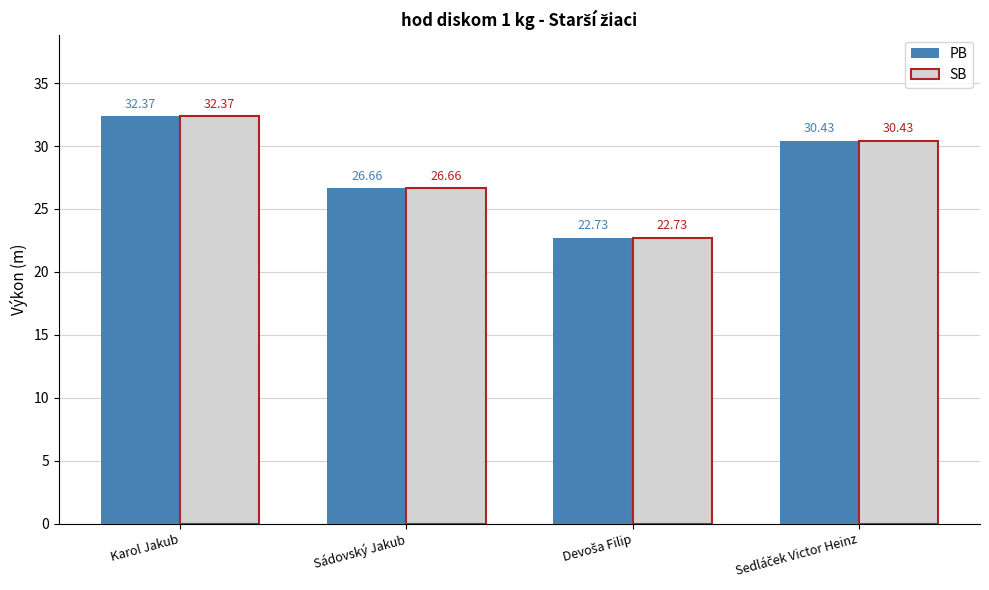

Is it true that PB equals 12.0 at Sádovský Jakub?

False